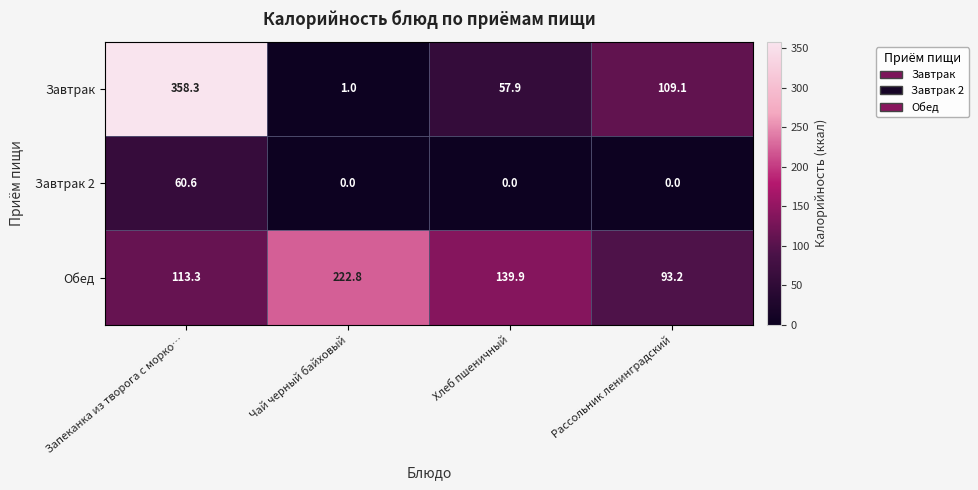

What is the difference between the maximum and minimum values in the Завтрак 2 series?

60.6